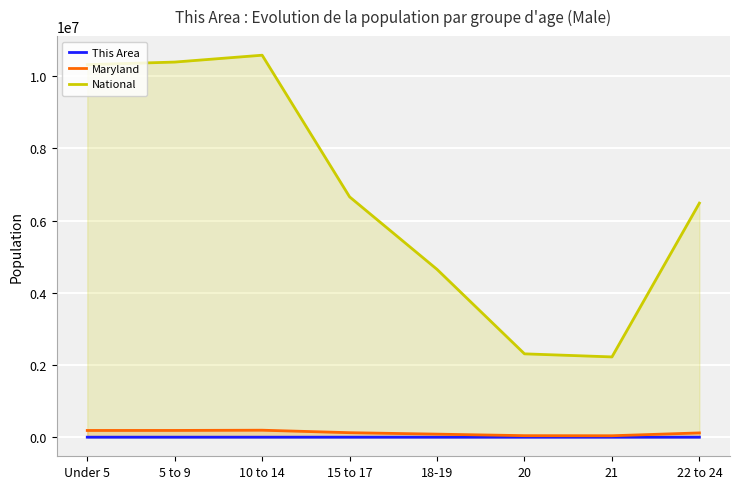

How many lines are shown in the chart?

3